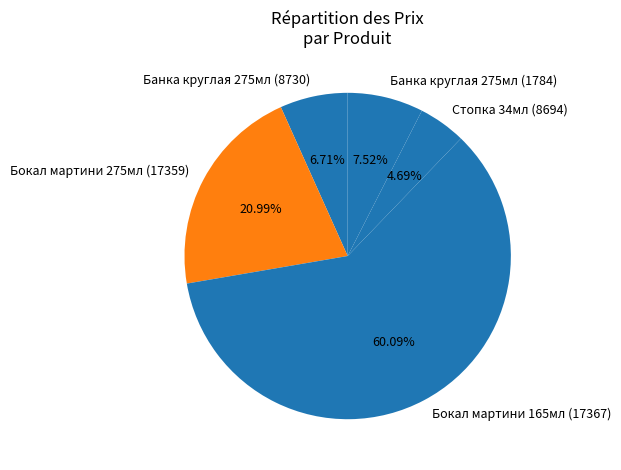

Which slice is the smallest?

Стопка 34мл (8694)